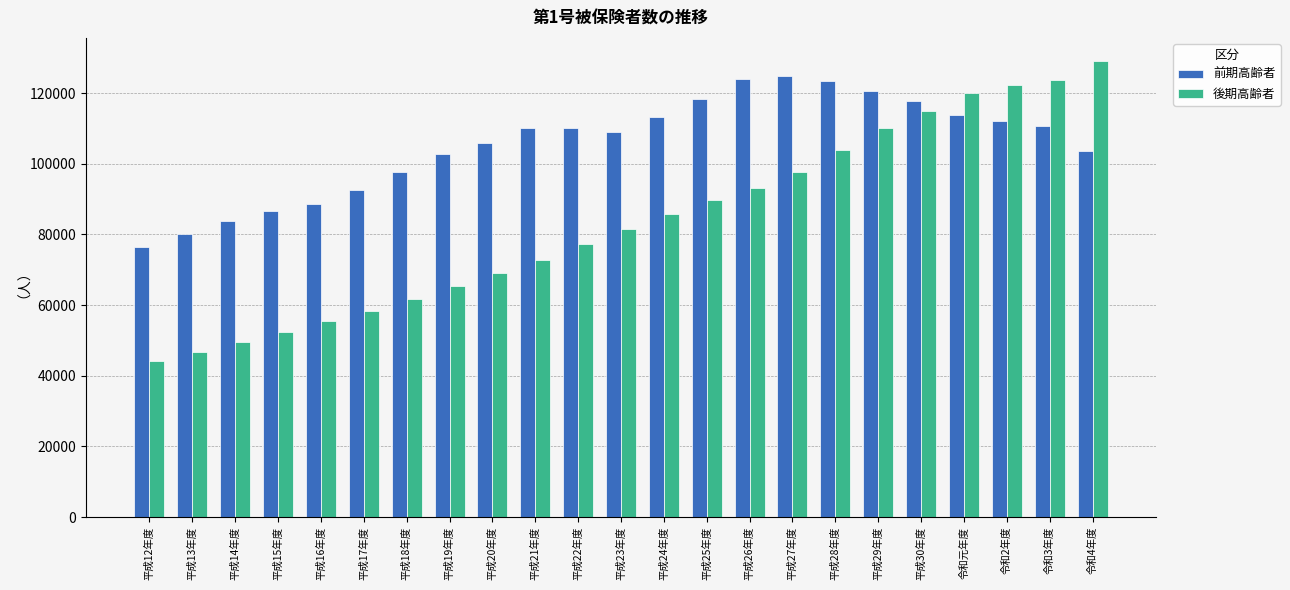

The value of 後期高齢者 at 平成23年度 is 81494. True or false?

True